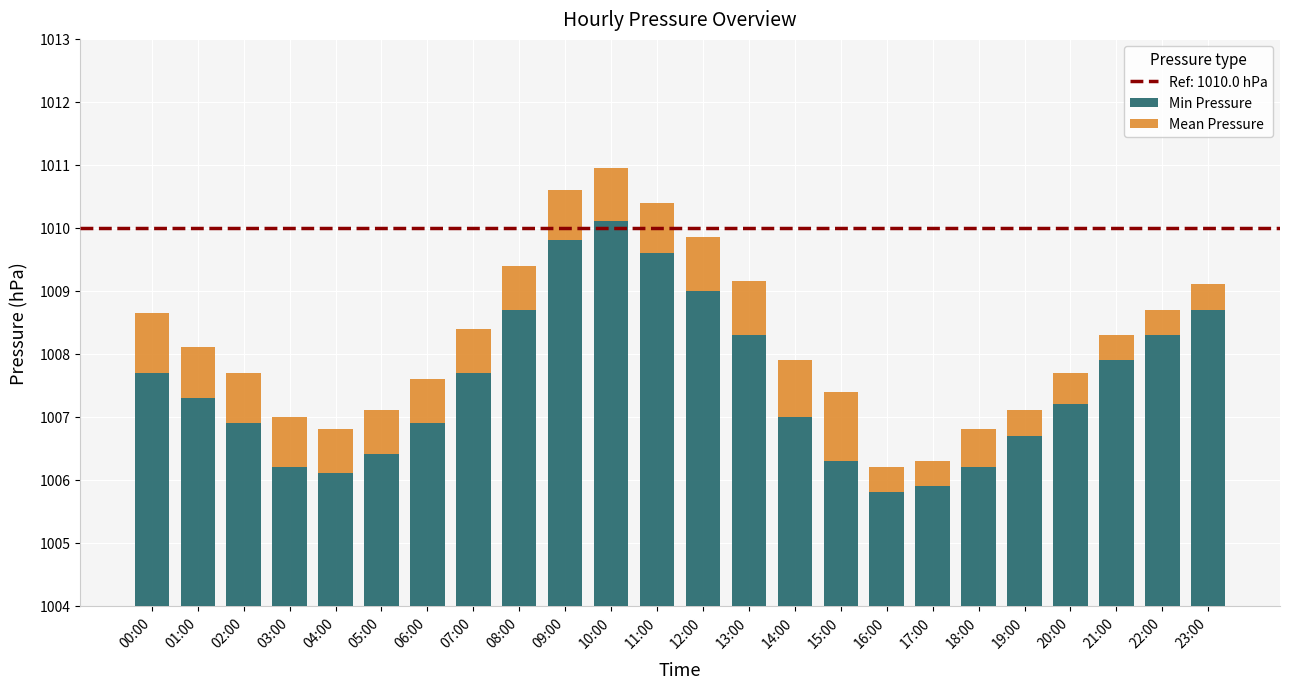

At which label is Mean Pressure closest to 0?

17:00